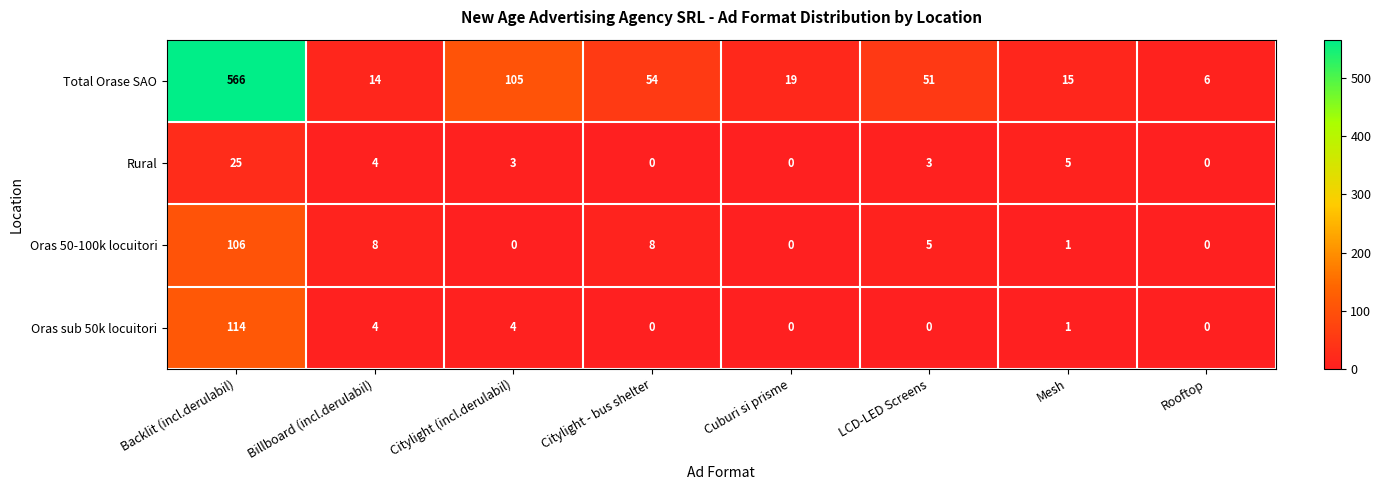

What is the total value across all series at Citylight - bus shelter?

62